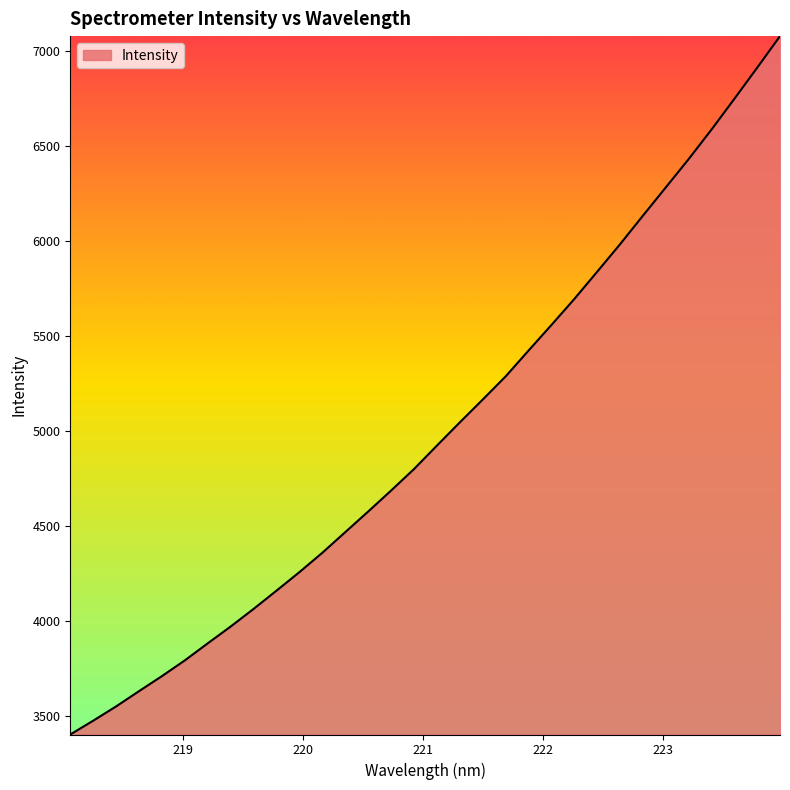

How many distinct data groups are displayed?

1